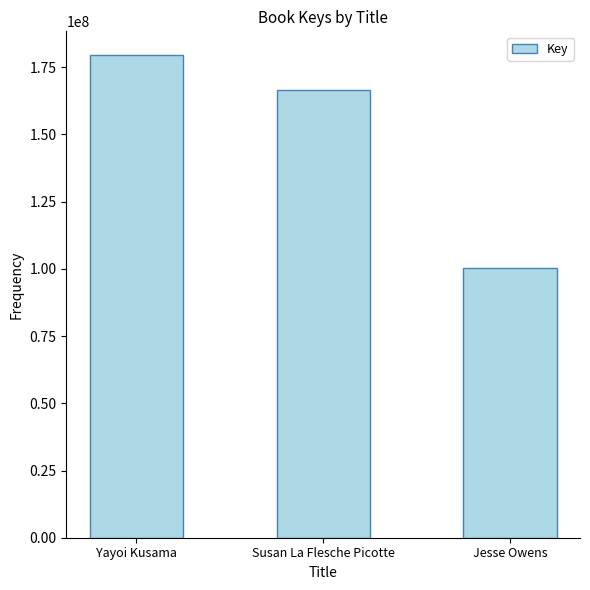

Rank the categories by value from highest to lowest.

Yayoi Kusama, Susan La Flesche Picotte, Jesse Owens